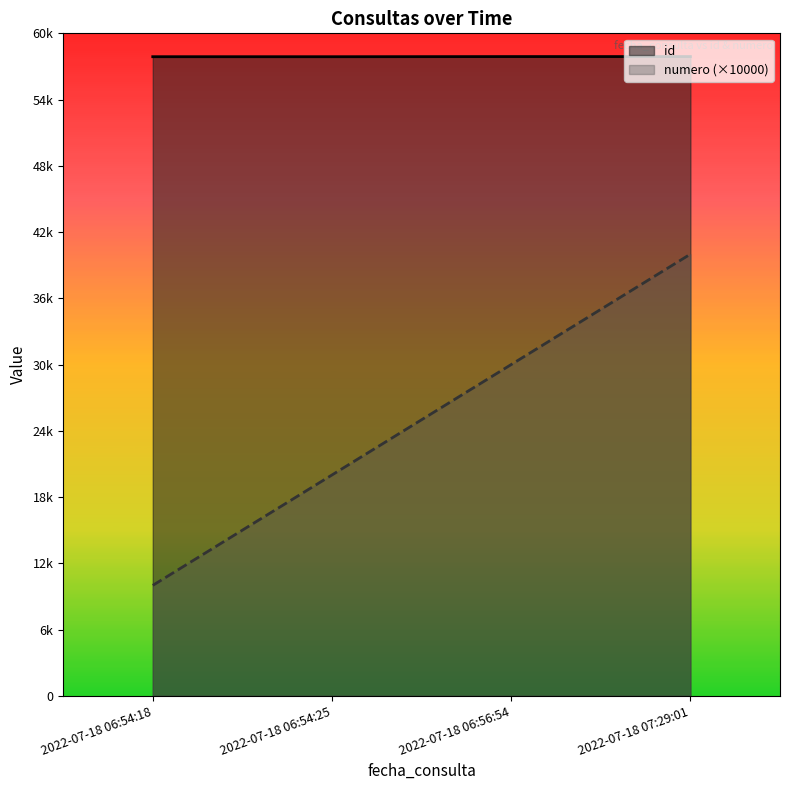

What are all the series names shown in the legend?

id, numero (×10000)